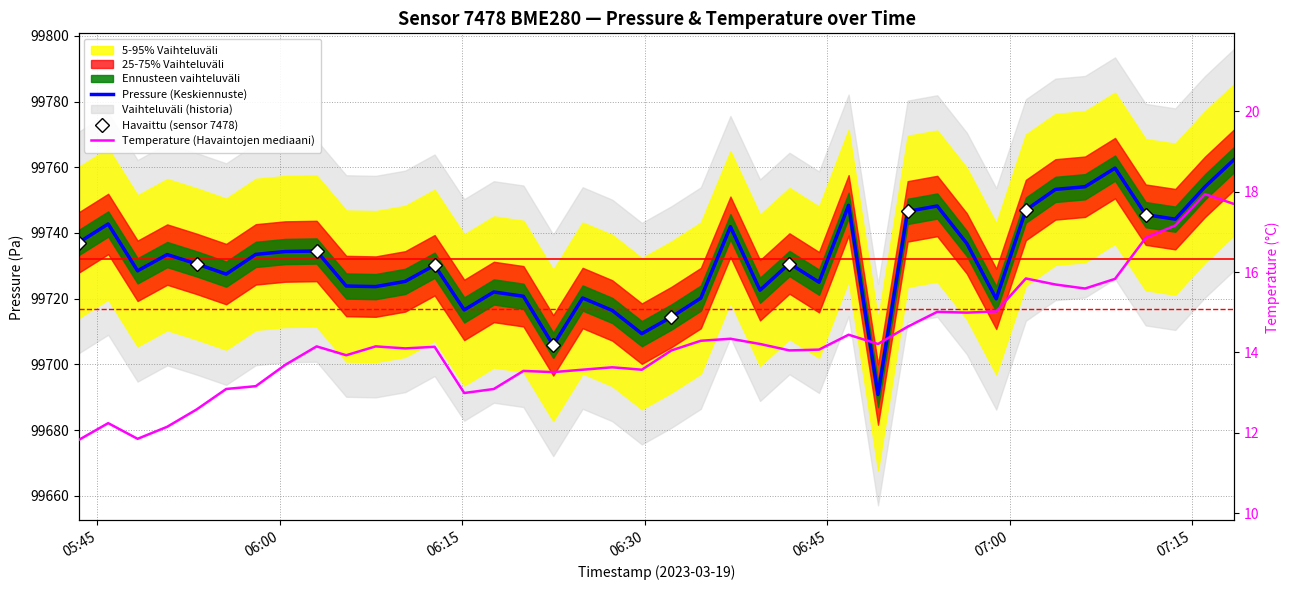

Is this an area chart (filled region under the line)?

No